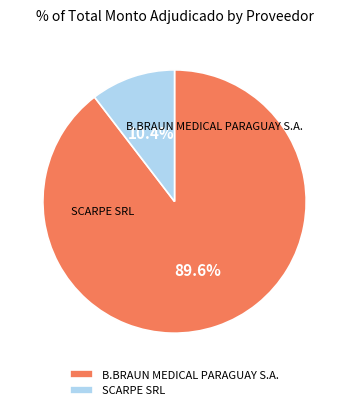

Between SCARPE SRL and B.BRAUN MEDICAL PARAGUAY S.A., which is larger?

B.BRAUN MEDICAL PARAGUAY S.A.